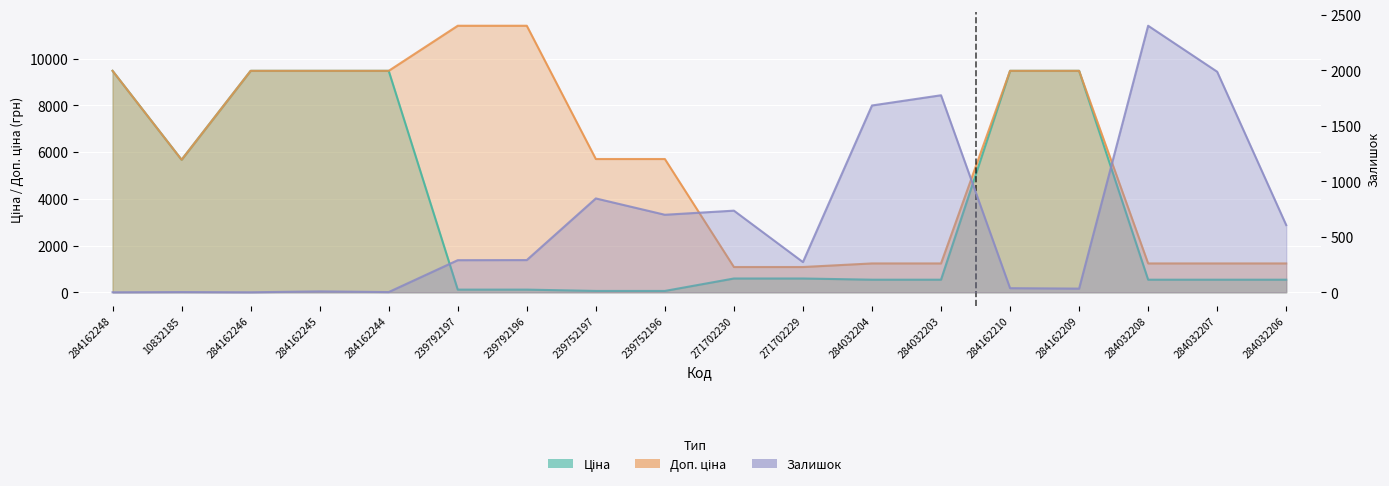

Between 239752197 and 284162246, which is larger?

284162246